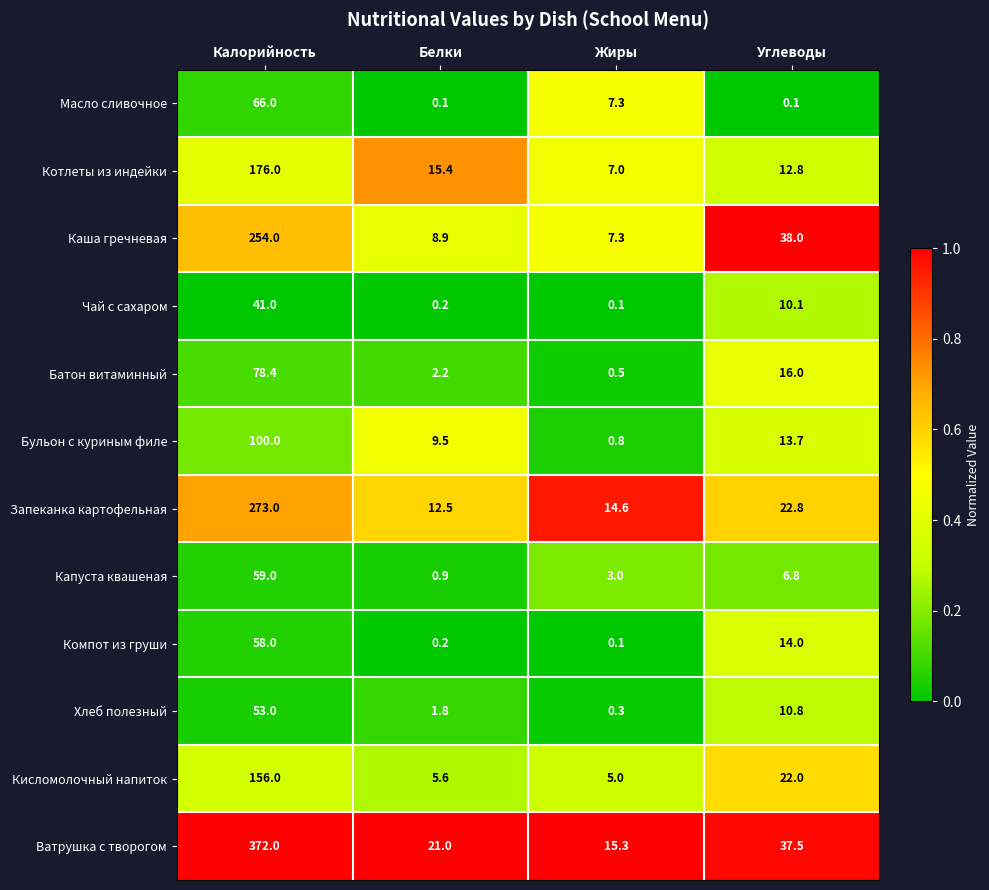

How many data points in Хлеб полезный are less than 10?

2